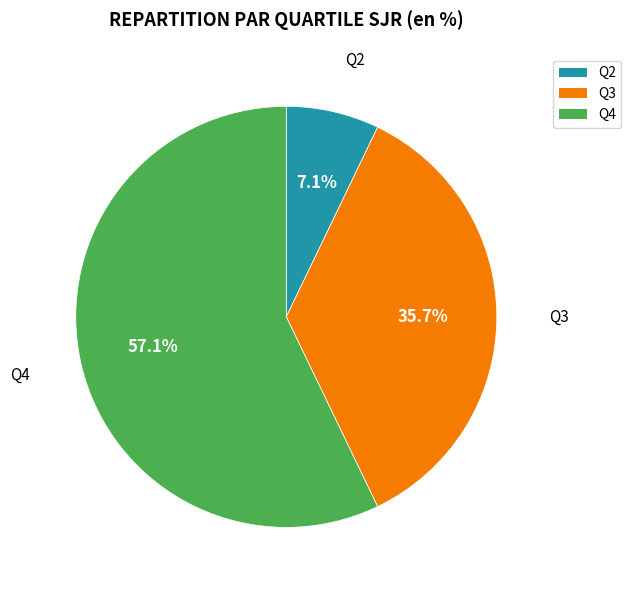

How many slices are in this pie chart?

3